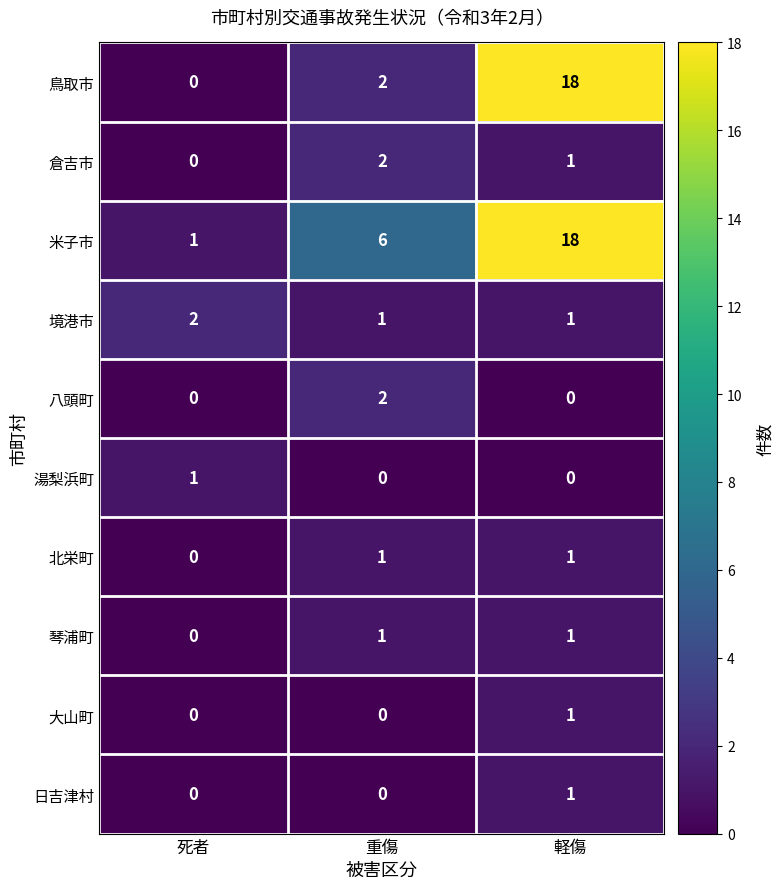

What is the total value across all series at 軽傷?

42